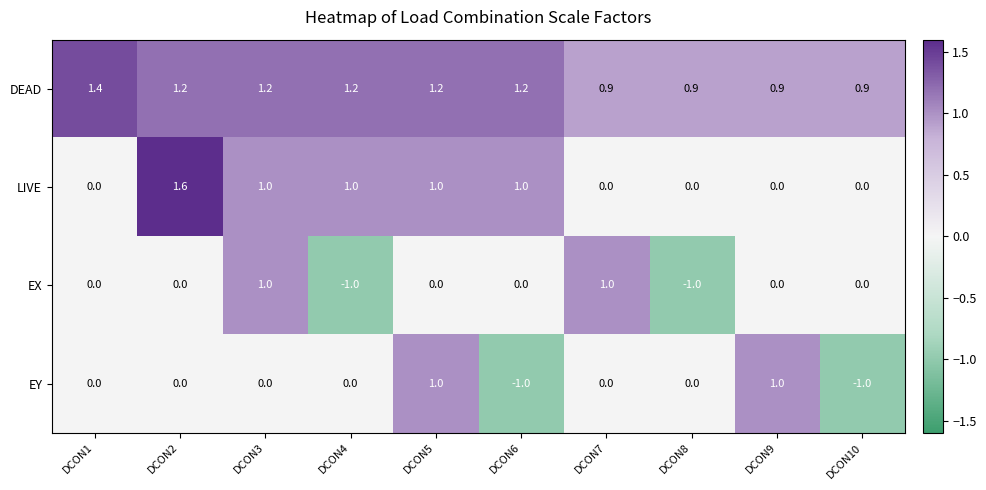

Between DCON2 and DCON3, which series saw the biggest shift?

EX